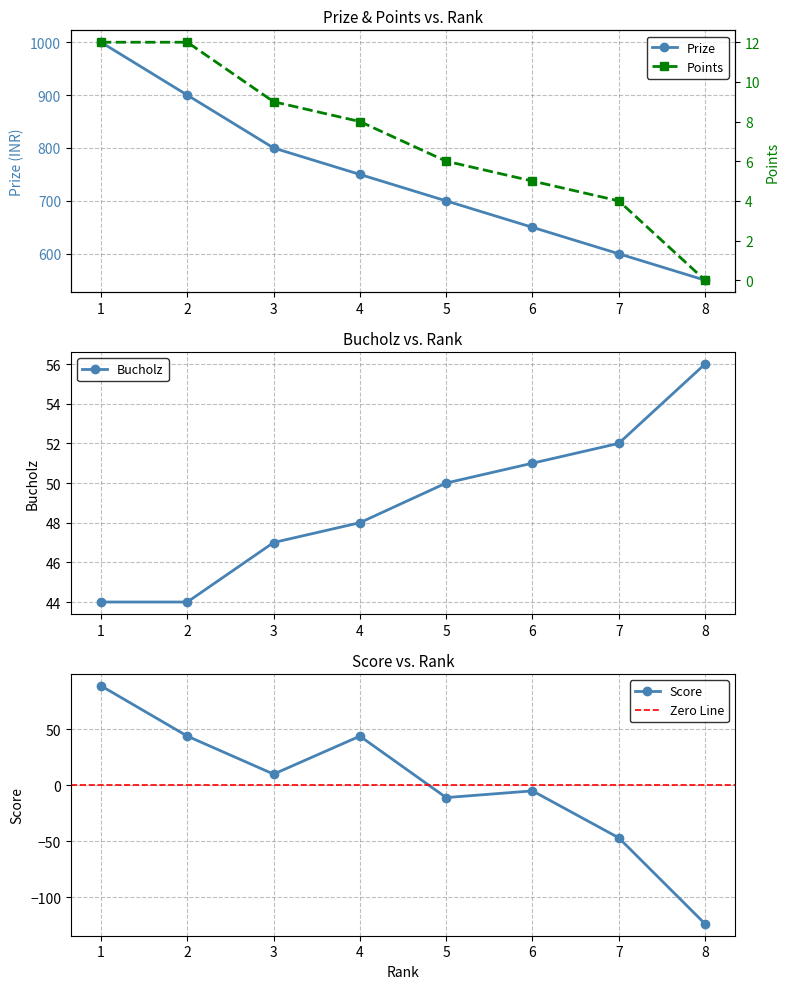

True or false: Points and Prize cross at least once.

False